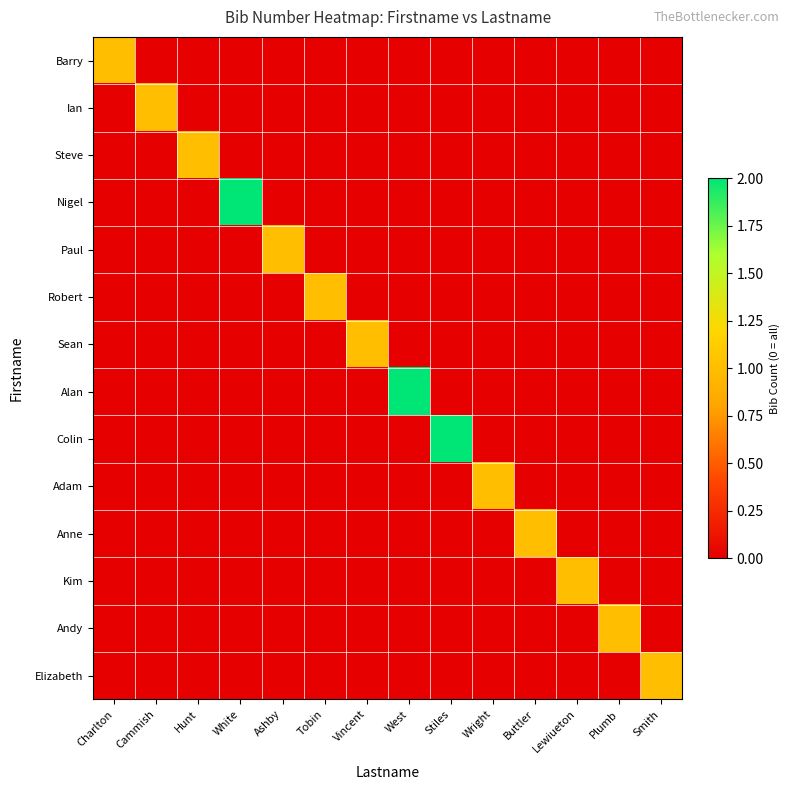

Reading right to left, extract all data points from this chart.

Barry: Smith=0	Plumb=0	Lewiueton=0	Buttler=0	Wright=0	Stiles=0	West=0	Vincent=0	Tobin=0	Ashby=0	White=0	Hunt=0	Cammish=0	Charlton=1
Ian: Smith=0	Plumb=0	Lewiueton=0	Buttler=0	Wright=0	Stiles=0	West=0	Vincent=0	Tobin=0	Ashby=0	White=0	Hunt=0	Cammish=1	Charlton=0
Steve: Smith=0	Plumb=0	Lewiueton=0	Buttler=0	Wright=0	Stiles=0	West=0	Vincent=0	Tobin=0	Ashby=0	White=0	Hunt=1	Cammish=0	Charlton=0
Nigel: Smith=0	Plumb=0	Lewiueton=0	Buttler=0	Wright=0	Stiles=0	West=0	Vincent=0	Tobin=0	Ashby=0	White=2	Hunt=0	Cammish=0	Charlton=0
Paul: Smith=0	Plumb=0	Lewiueton=0	Buttler=0	Wright=0	Stiles=0	West=0	Vincent=0	Tobin=0	Ashby=1	White=0	Hunt=0	Cammish=0	Charlton=0
Robert: Smith=0	Plumb=0	Lewiueton=0	Buttler=0	Wright=0	Stiles=0	West=0	Vincent=0	Tobin=1	Ashby=0	White=0	Hunt=0	Cammish=0	Charlton=0
Sean: Smith=0	Plumb=0	Lewiueton=0	Buttler=0	Wright=0	Stiles=0	West=0	Vincent=1	Tobin=0	Ashby=0	White=0	Hunt=0	Cammish=0	Charlton=0
Alan: Smith=0	Plumb=0	Lewiueton=0	Buttler=0	Wright=0	Stiles=0	West=2	Vincent=0	Tobin=0	Ashby=0	White=0	Hunt=0	Cammish=0	Charlton=0
Colin: Smith=0	Plumb=0	Lewiueton=0	Buttler=0	Wright=0	Stiles=2	West=0	Vincent=0	Tobin=0	Ashby=0	White=0	Hunt=0	Cammish=0	Charlton=0
Adam: Smith=0	Plumb=0	Lewiueton=0	Buttler=0	Wright=1	Stiles=0	West=0	Vincent=0	Tobin=0	Ashby=0	White=0	Hunt=0	Cammish=0	Charlton=0
Anne: Smith=0	Plumb=0	Lewiueton=0	Buttler=1	Wright=0	Stiles=0	West=0	Vincent=0	Tobin=0	Ashby=0	White=0	Hunt=0	Cammish=0	Charlton=0
Kim: Smith=0	Plumb=0	Lewiueton=1	Buttler=0	Wright=0	Stiles=0	West=0	Vincent=0	Tobin=0	Ashby=0	White=0	Hunt=0	Cammish=0	Charlton=0
Andy: Smith=0	Plumb=1	Lewiueton=0	Buttler=0	Wright=0	Stiles=0	West=0	Vincent=0	Tobin=0	Ashby=0	White=0	Hunt=0	Cammish=0	Charlton=0
Elizabeth: Smith=1	Plumb=0	Lewiueton=0	Buttler=0	Wright=0	Stiles=0	West=0	Vincent=0	Tobin=0	Ashby=0	White=0	Hunt=0	Cammish=0	Charlton=0